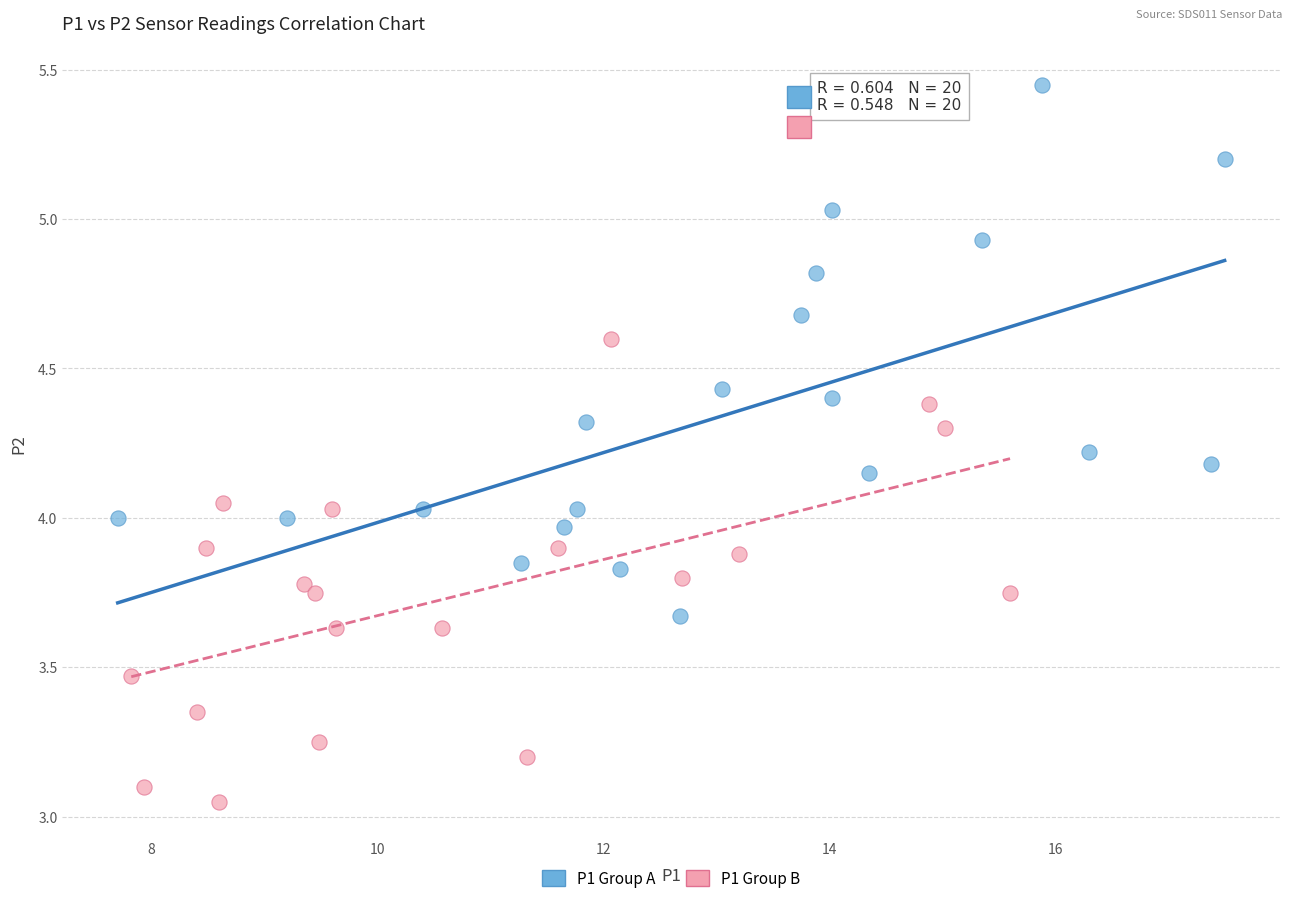

Which series reaches the maximum Y coordinate?

P1 Group A